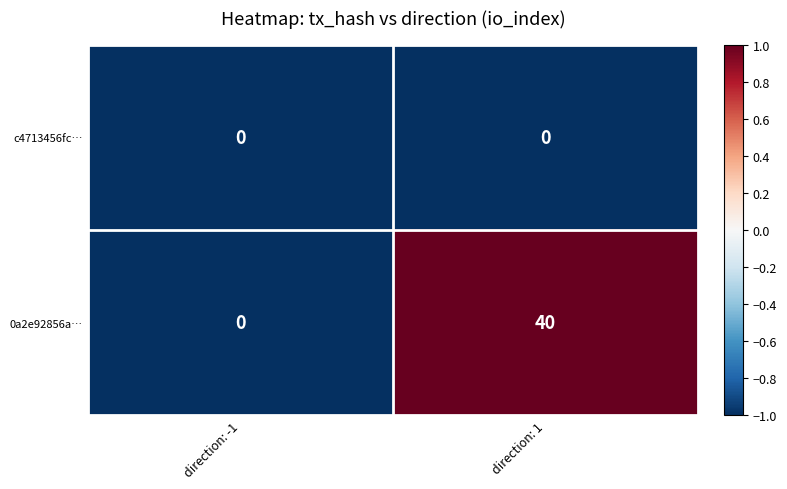

Reading right to left, extract all data points from this chart.

c4713456fc…: direction: 1=0	direction: -1=0
0a2e92856a…: direction: 1=40	direction: -1=0